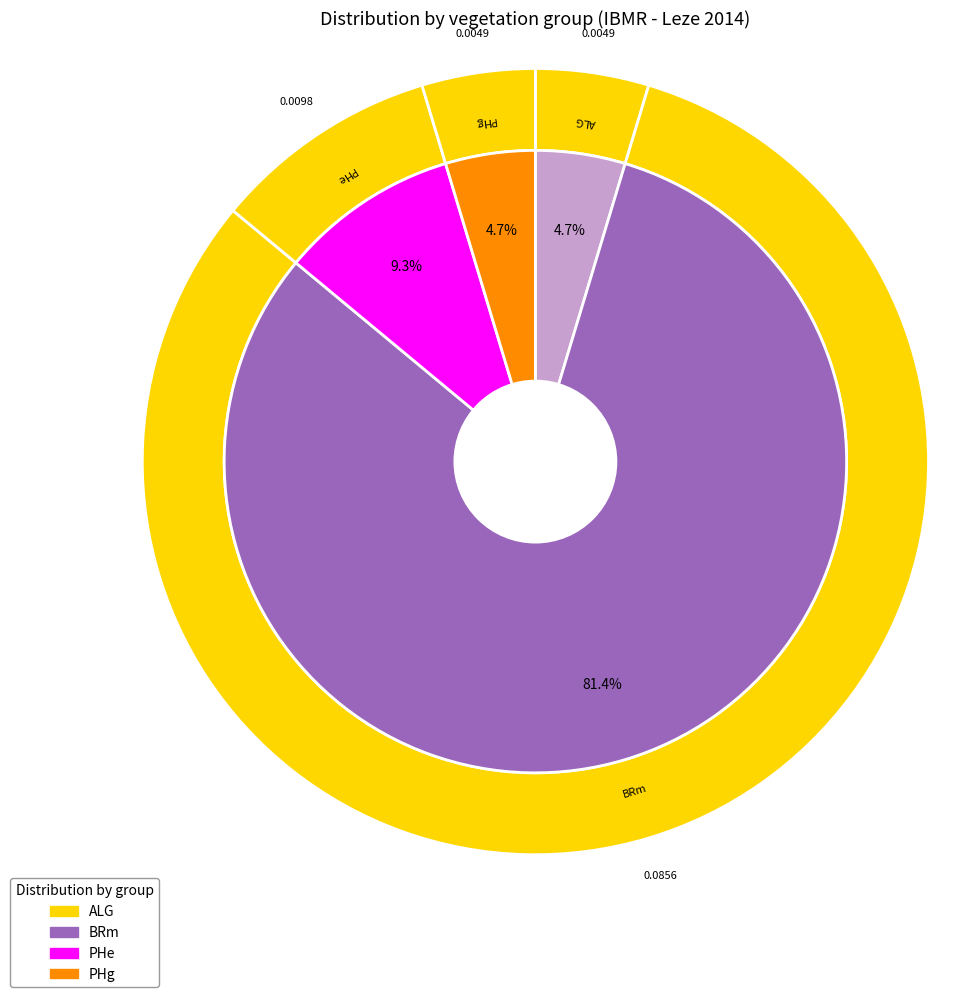

Rank the categories by value from highest to lowest.

BRm, PHe, ALG, PHg